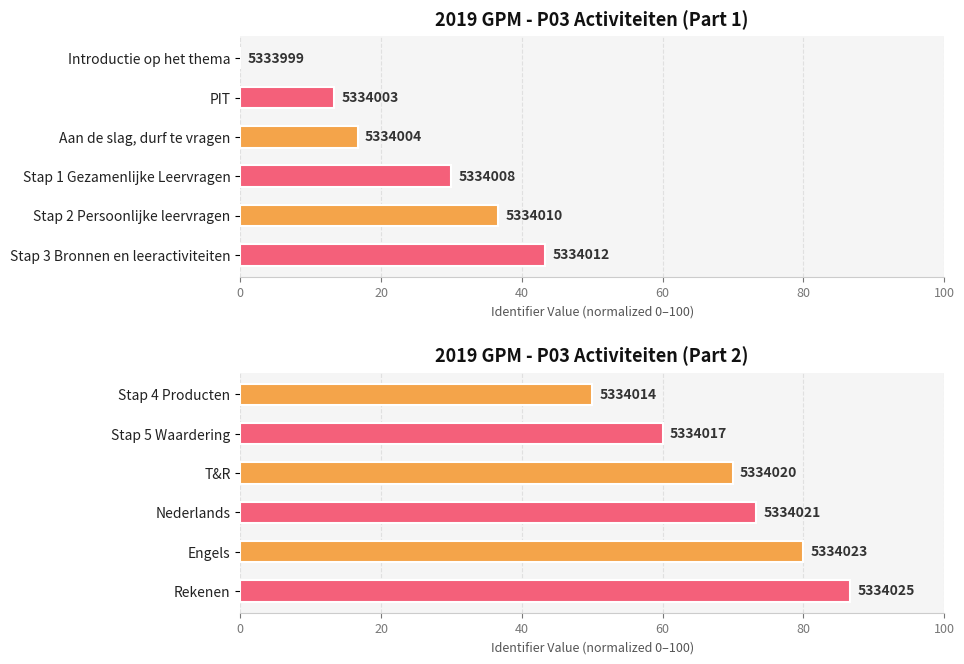

Are the bars horizontal?

Yes